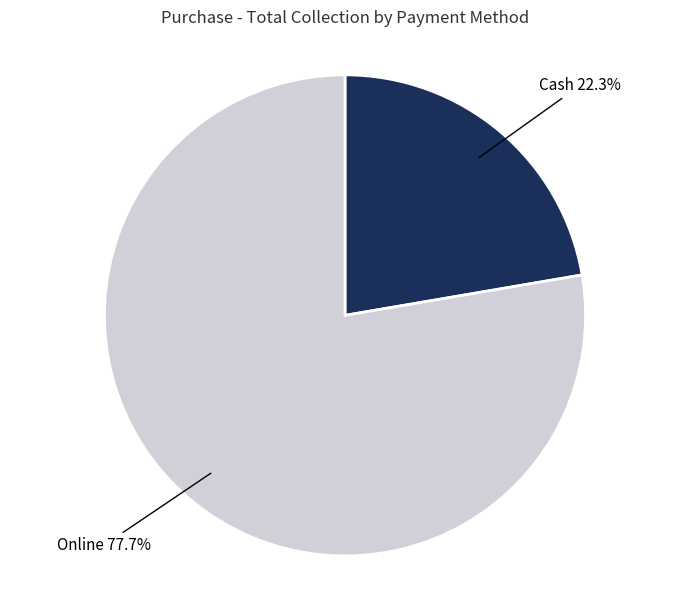

Which slice is the largest?

Online